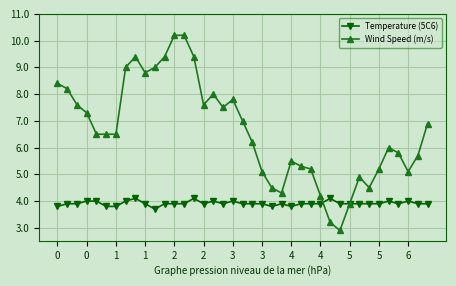

What is the difference between the maximum and minimum values in the Wind Speed (m/s) series?

7.3